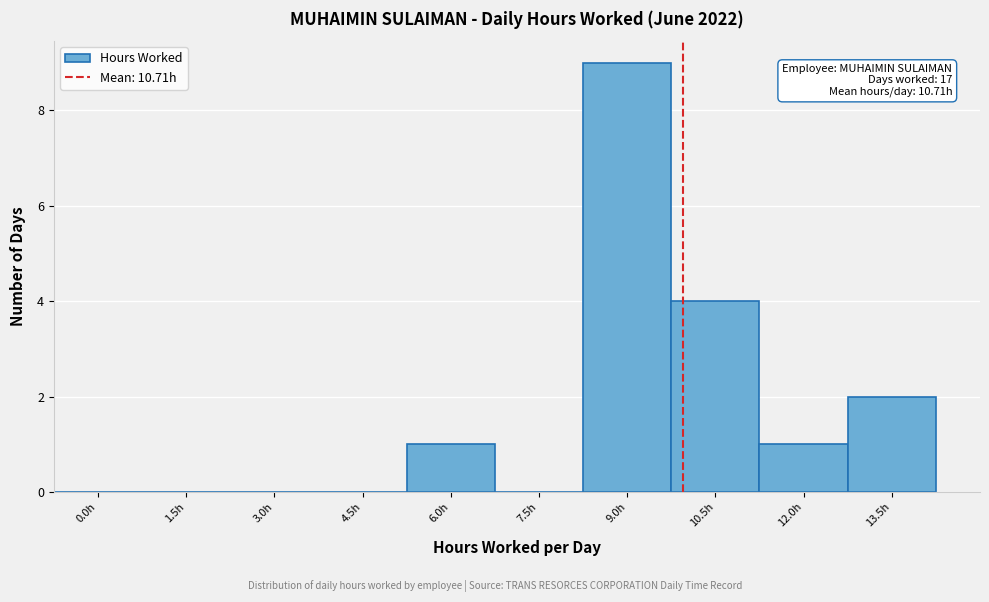

Reading left to right, what are all the values shown in this chart?

0.0h=0	1.5h=0	3.0h=0	4.5h=0	6.0h=1	7.5h=0	9.0h=9	10.5h=4	12.0h=1	13.5h=2